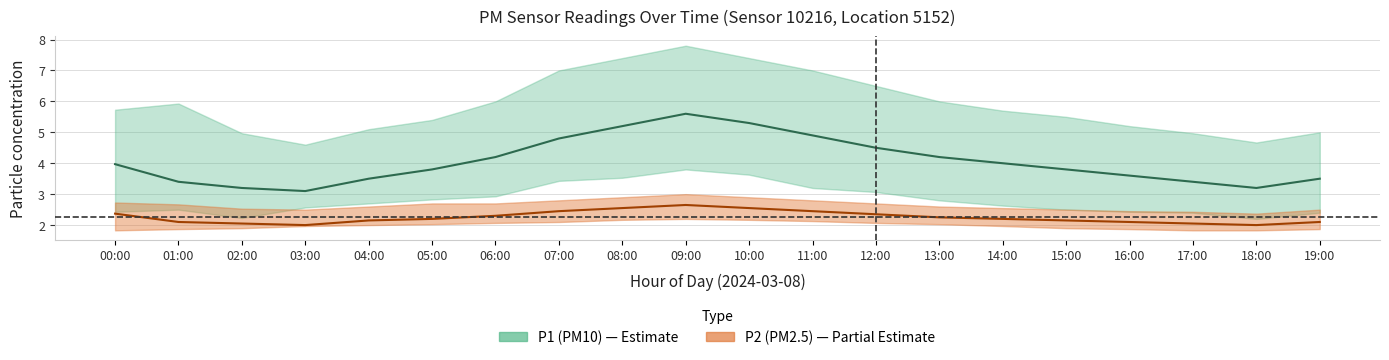

At which category does P1_upper reach its first local valley?

03:00